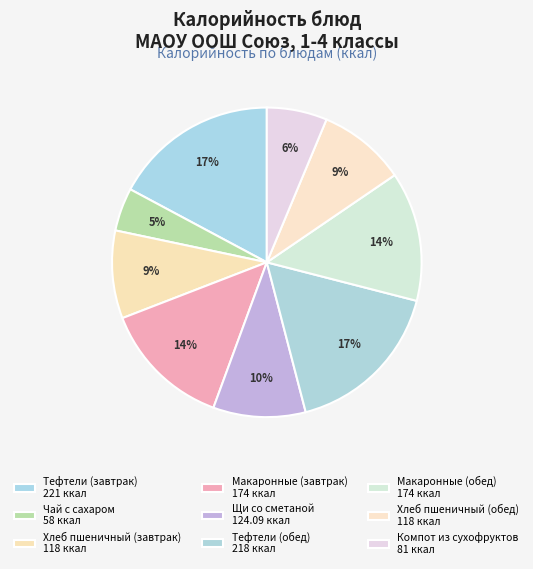

Count the number of slices in the pie.

9